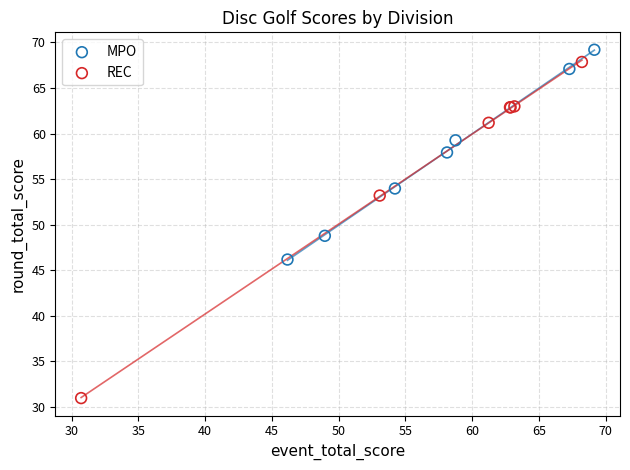

Which series has the largest Y range (max minus min)?

REC